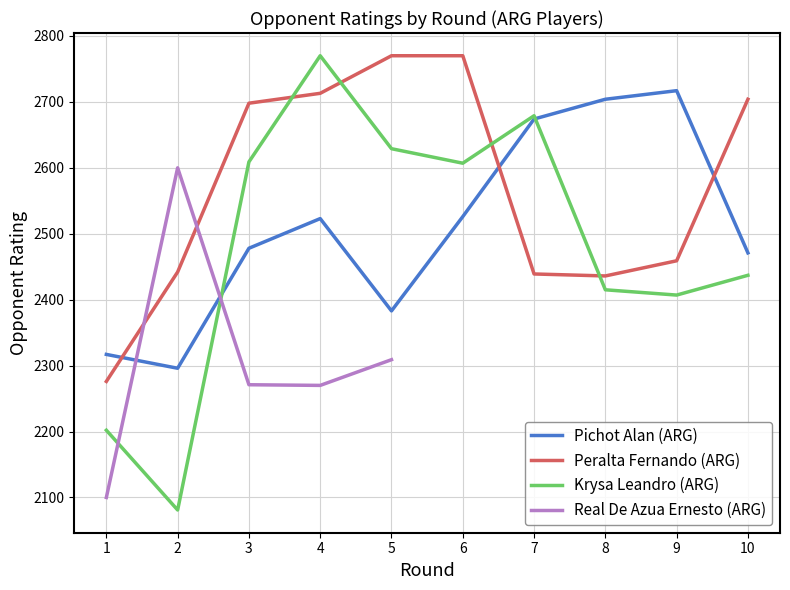

What is the maximum value for Krysa Leandro (ARG)?

2770